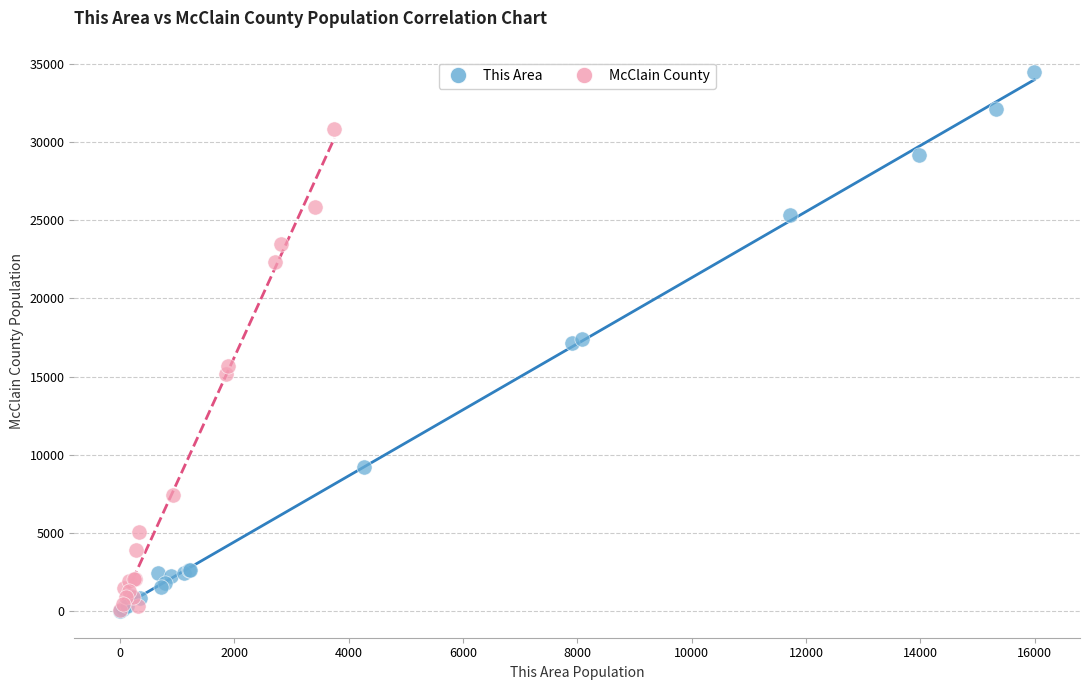

Which series contains the highest Y value?

This Area